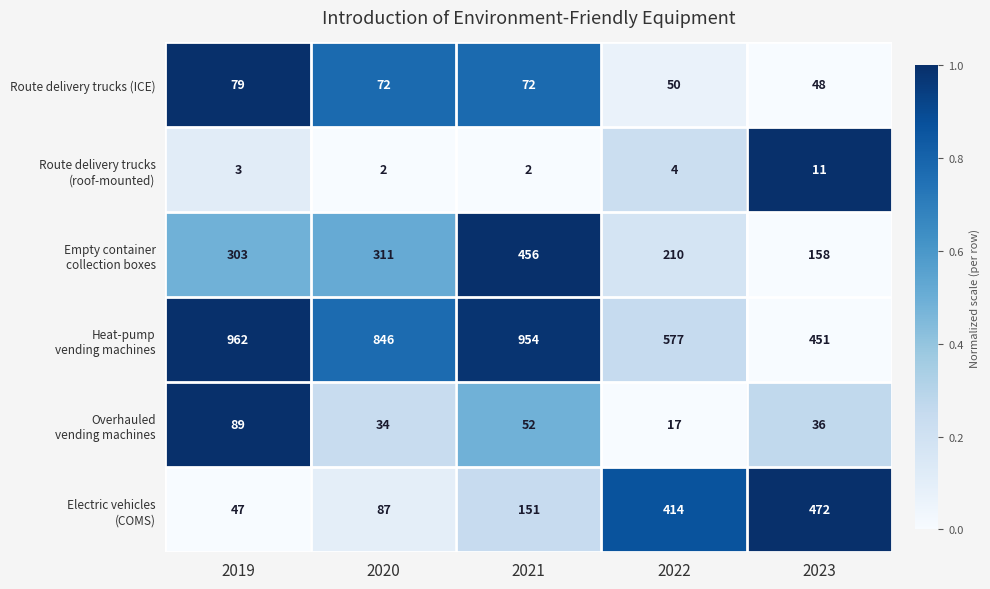

Count the number of data series in this chart.

6